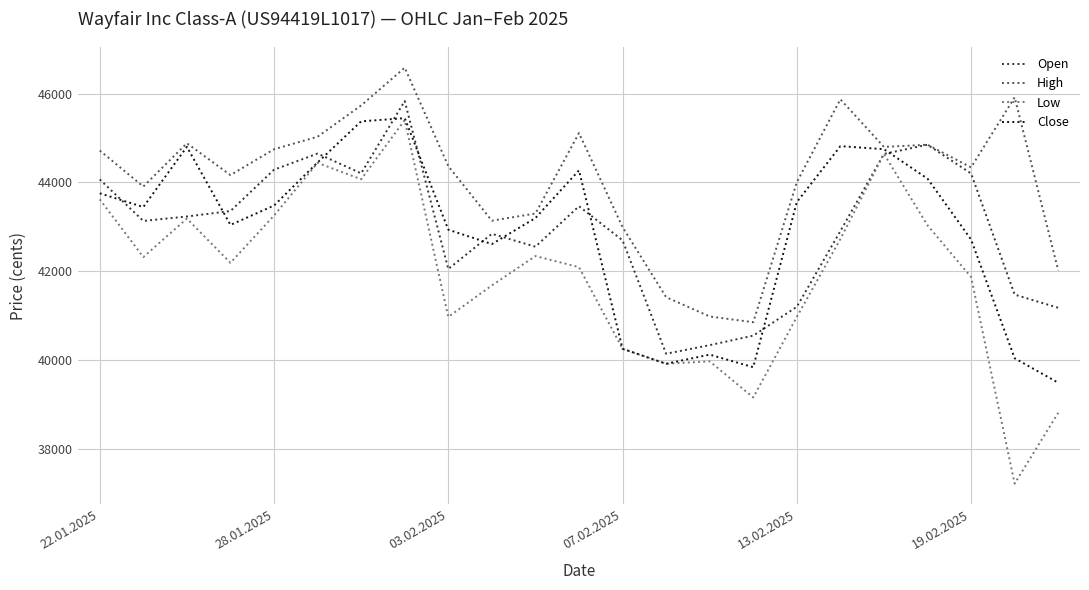

Which series has the largest range (max minus min)?

Low